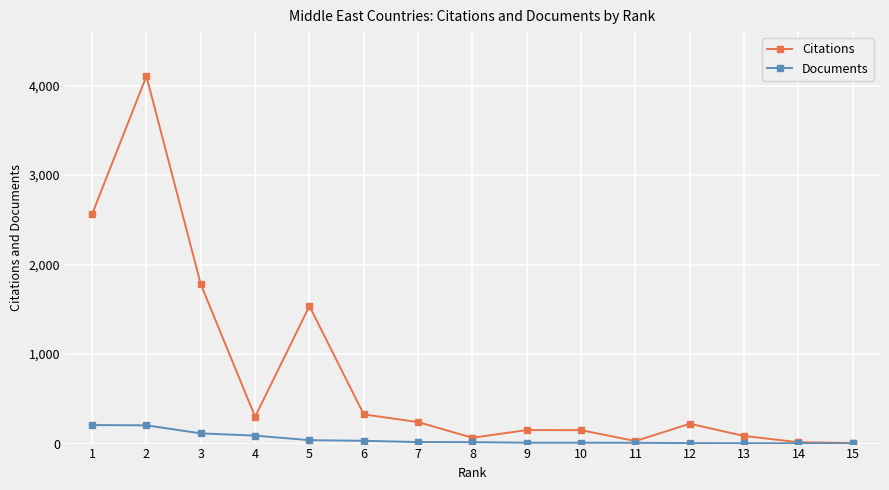

Between 3 and 12, which series saw the biggest shift?

Citations